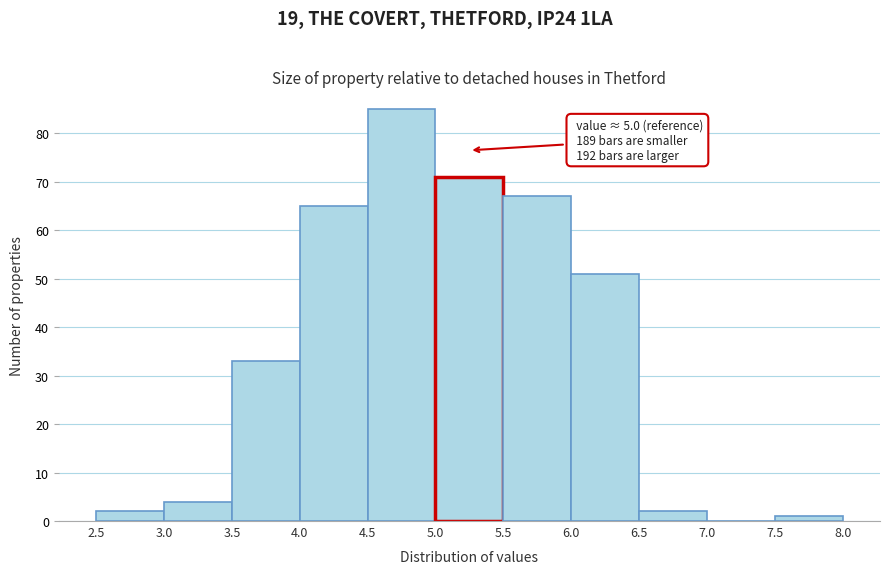

Over which range of the x-axis is the bar tallest?

4.5 to 5.0